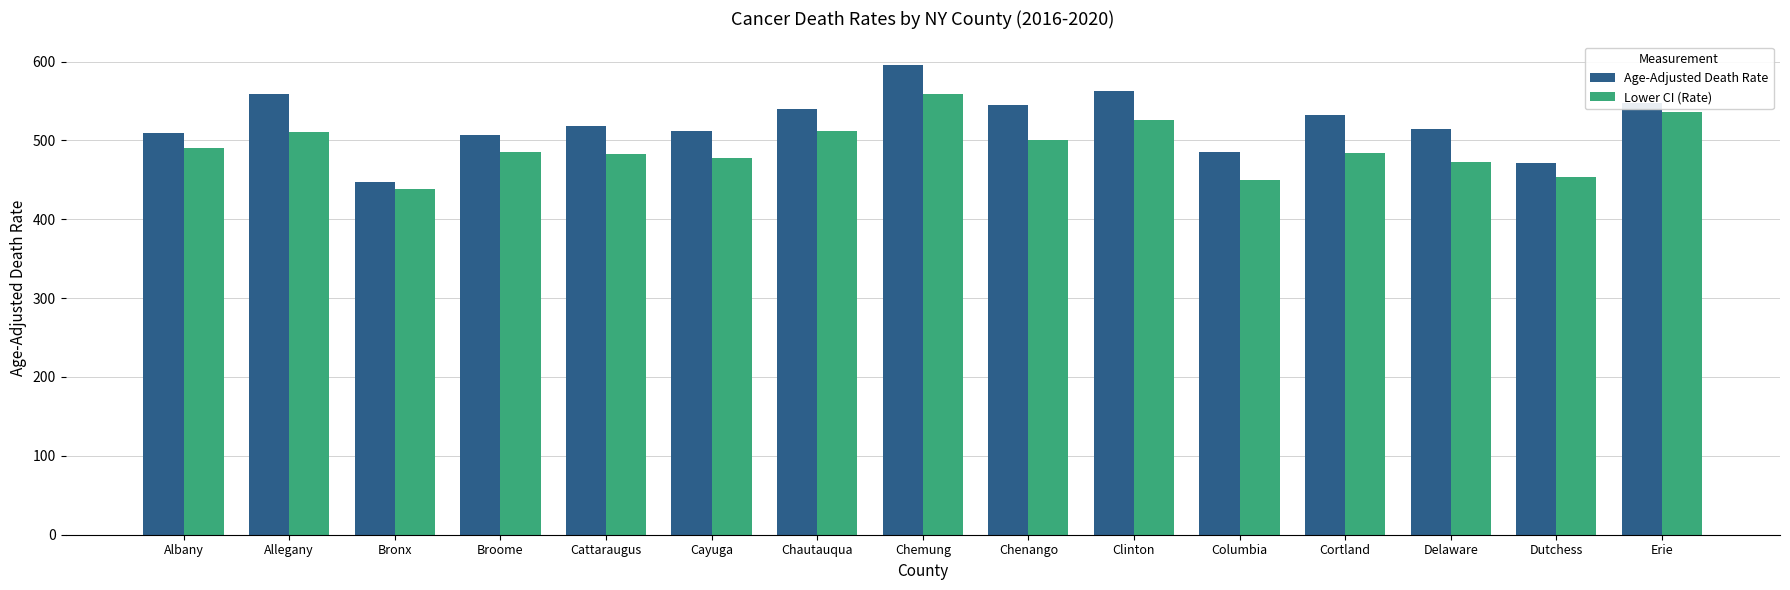

What are all the series names shown in the legend?

Age-Adjusted Death Rate, Lower CI (Rate)